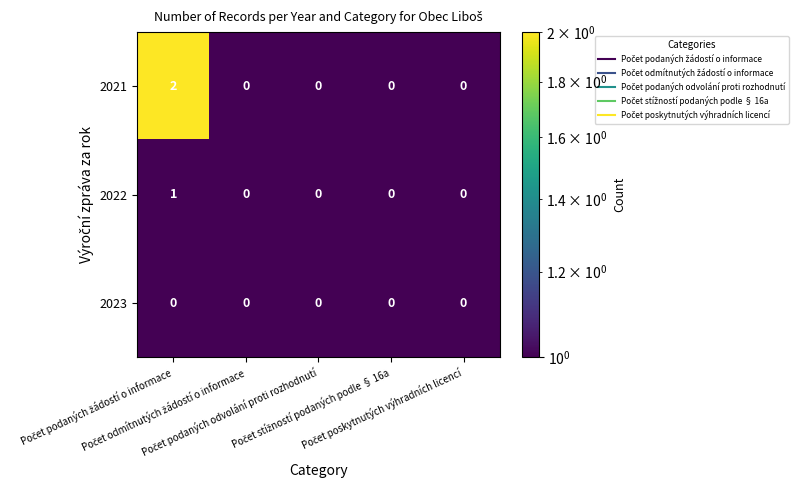

List the series in order of their overall mean, highest first.

2021, 2022, 2023